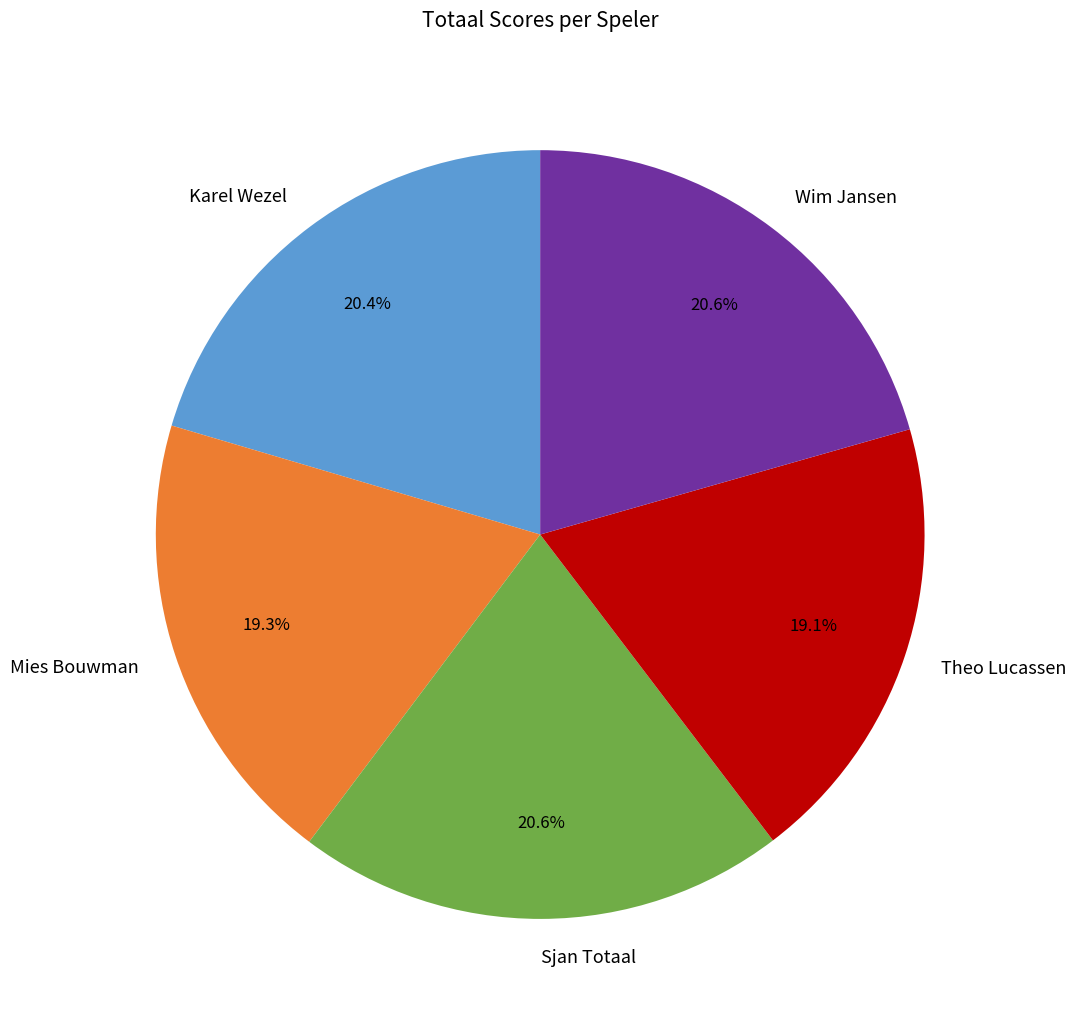

Is there a majority slice in this chart?

No